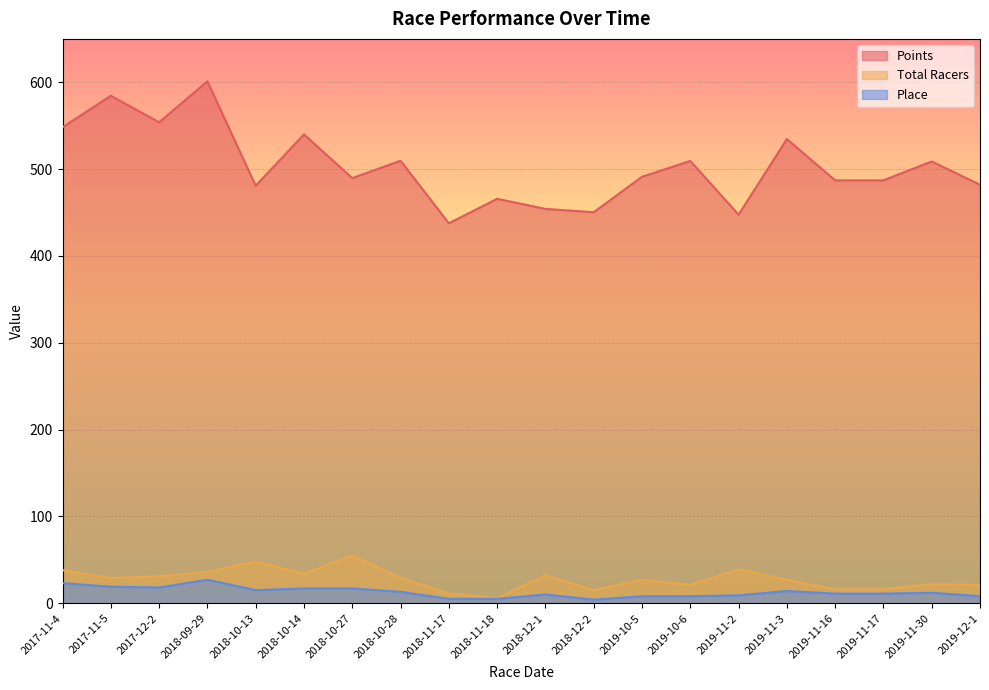

The value of Total Racers at 2019-10-5 is 18.3. True or false?

False